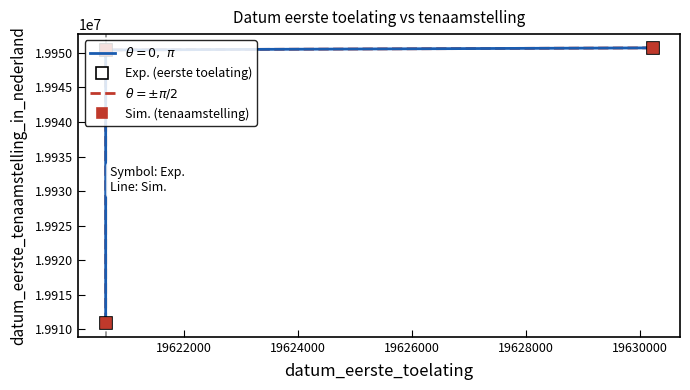

At how many categories does at least one series exceed 19935629?

2